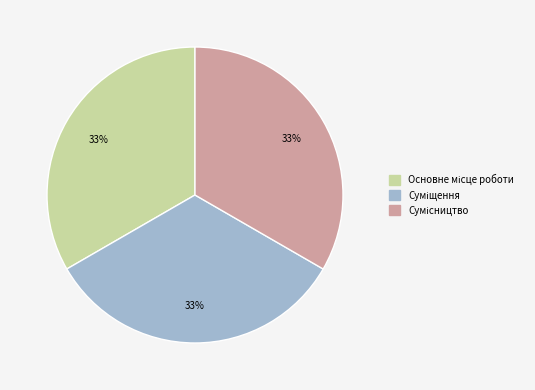

To the nearest percent, what is the average slice percentage?

33%